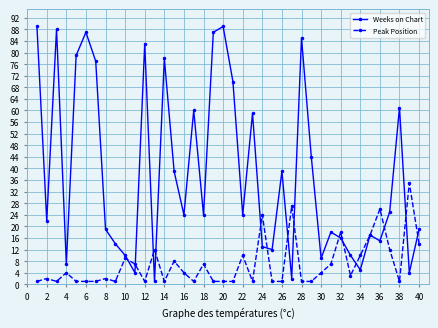

What is the smallest value displayed?

1